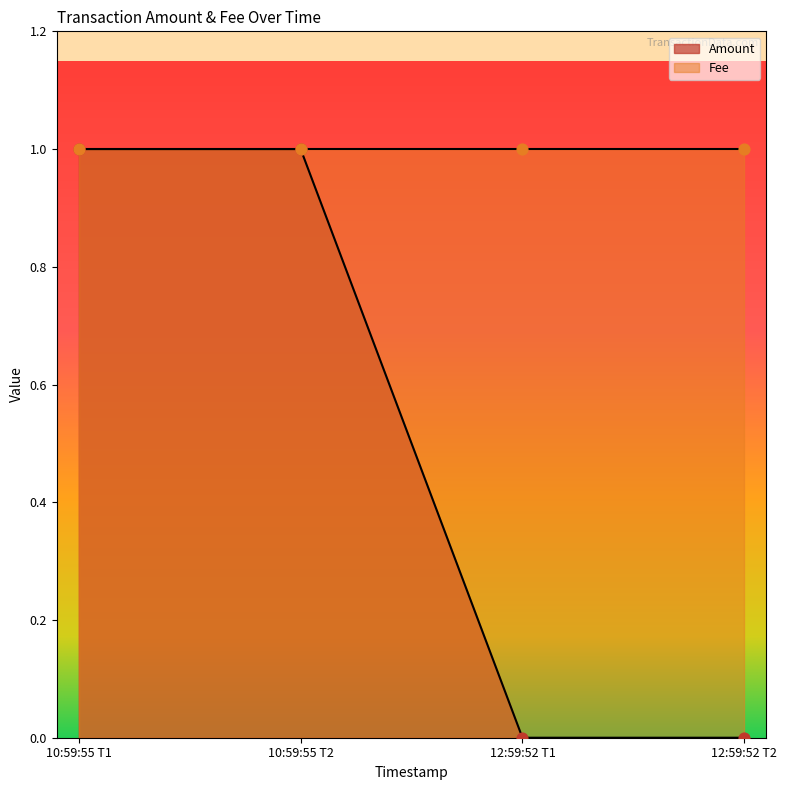

Is it true that Amount equals 1 at 10:59:55 T1?

True